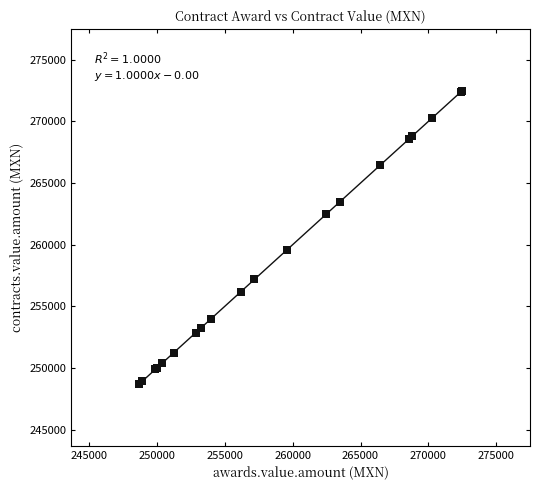

What Y value in the scatter plot is closest to 260588?

259578.0